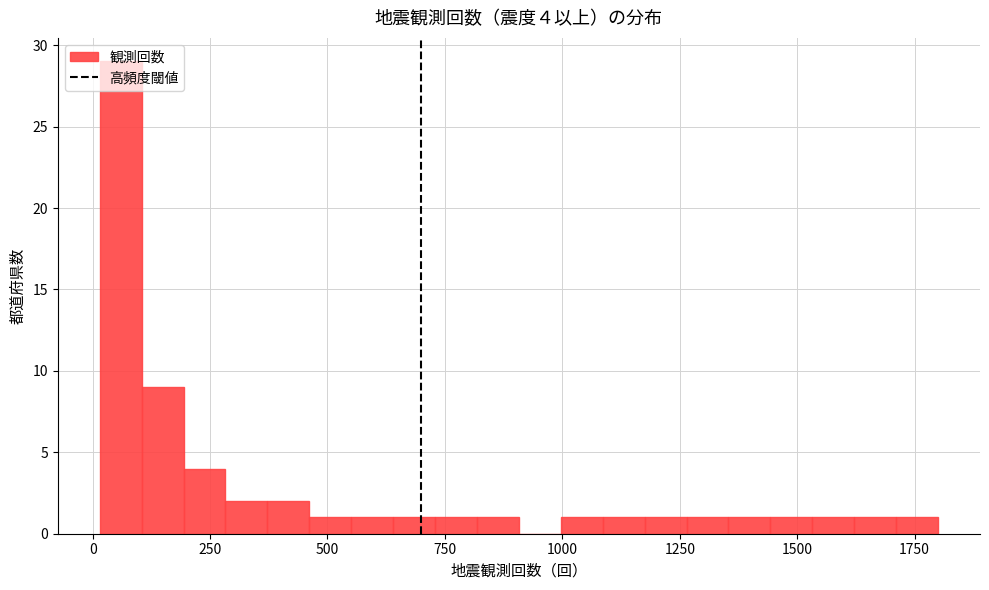

Read against the x-axis, roughly where is the centre of the tallest bar?

50